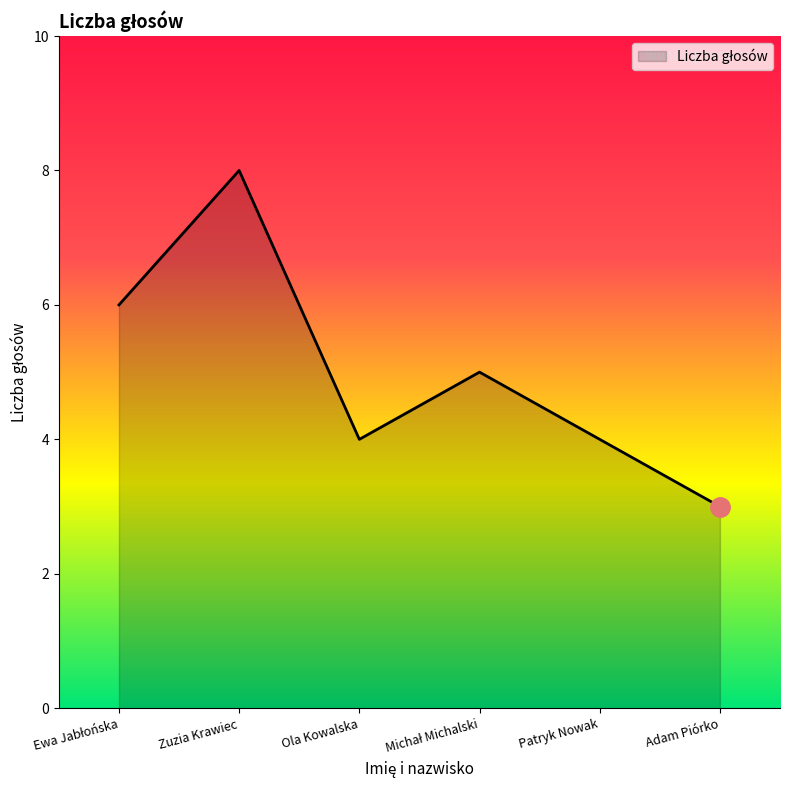

What is the sum of all values?

30